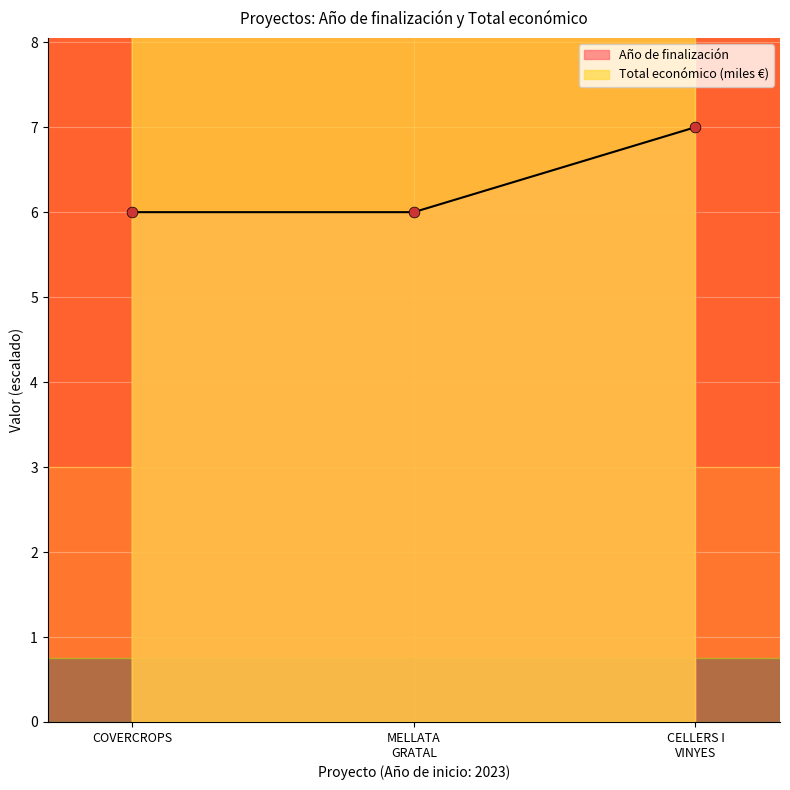

What is the total value across all series at 2023?

18